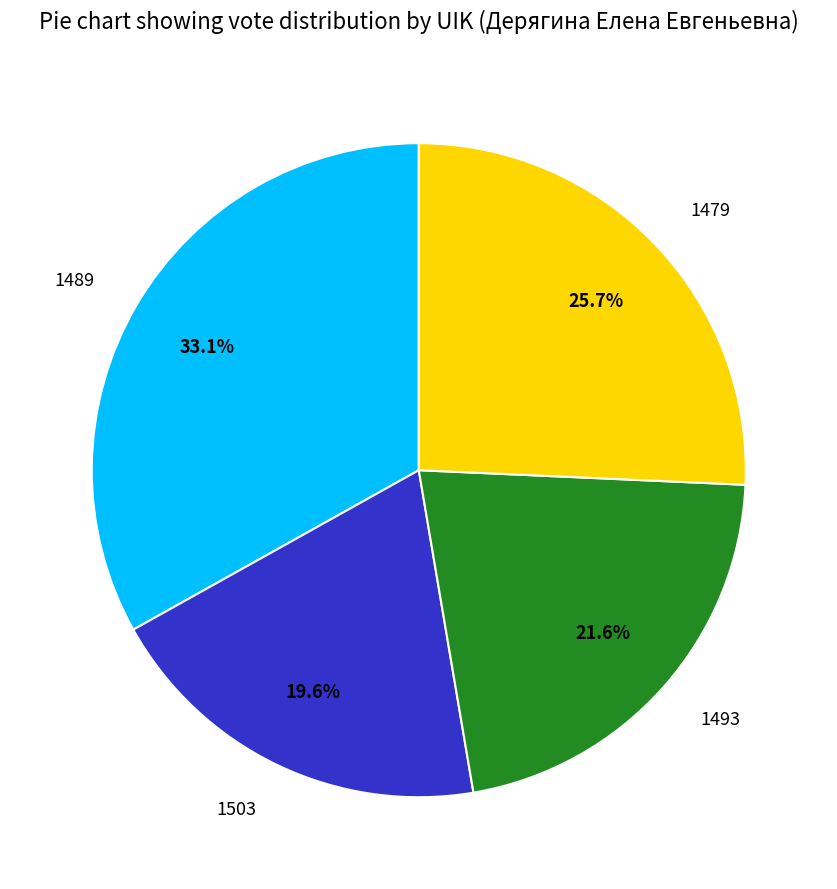

True or false: 1493 accounts for 22% of the total.

True